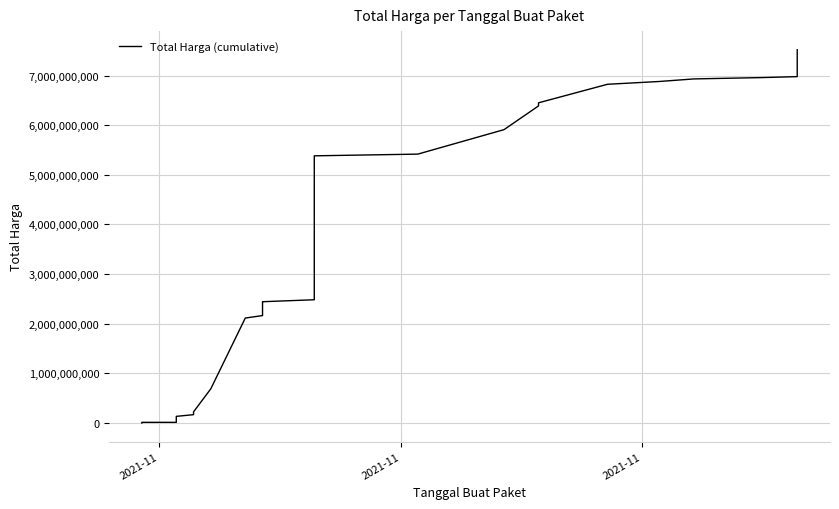

How many lines are shown in the chart?

1